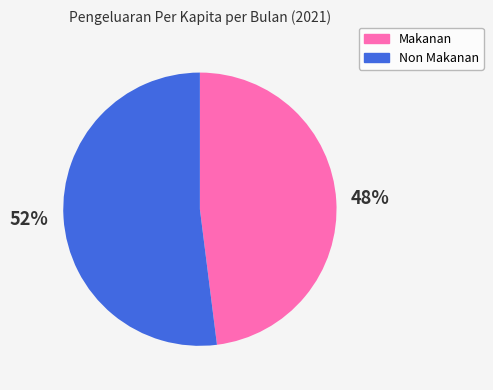

Is the sum of Non Makanan and Makanan greater than half?

Yes